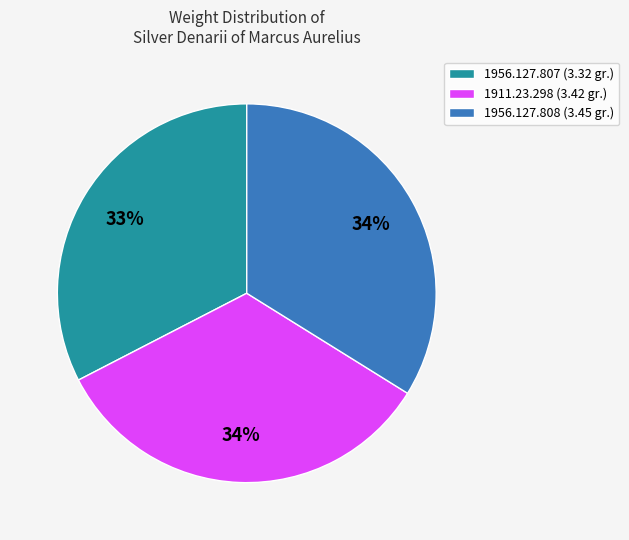

What is the smallest slice in the pie chart?

1956.127.807